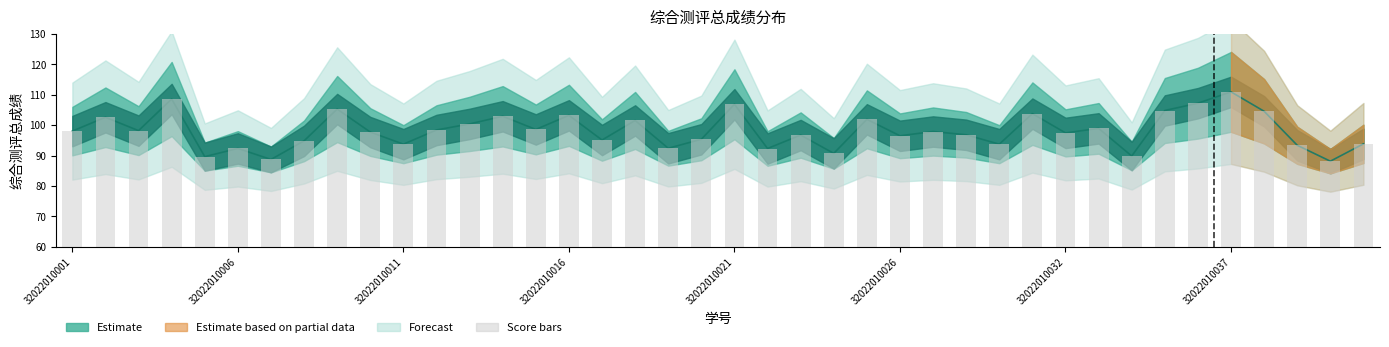

Does the chart contain any negative values?

No